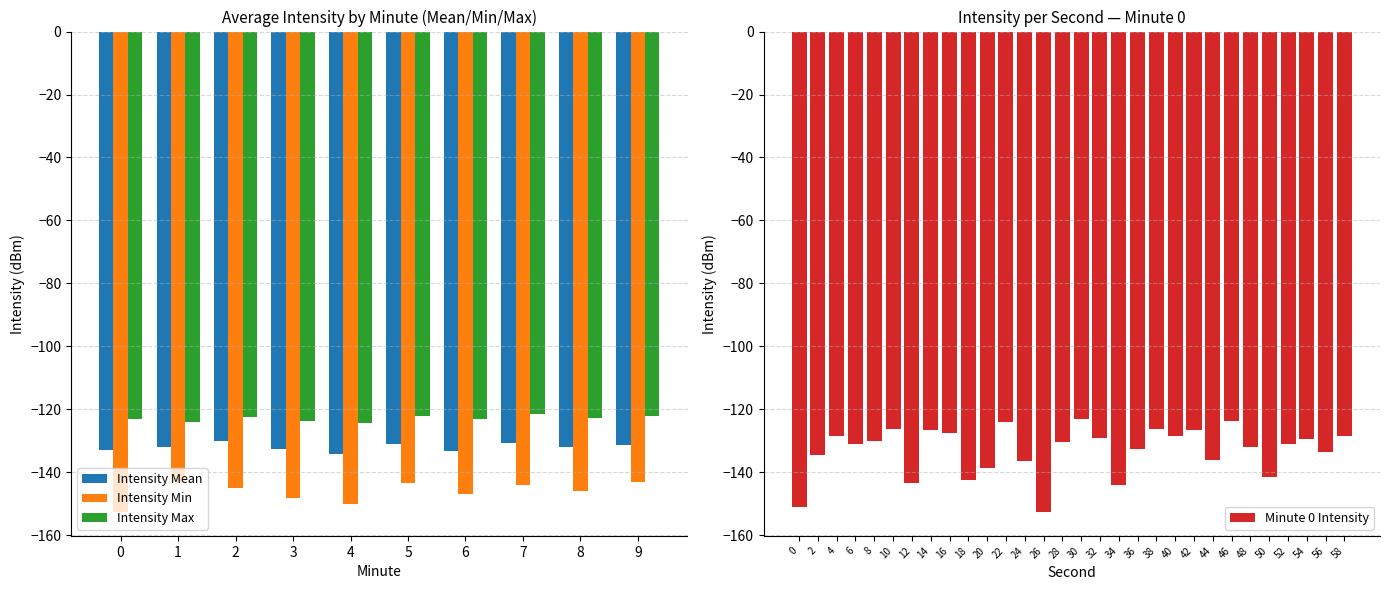

Between 34 and 58, which is larger?

58